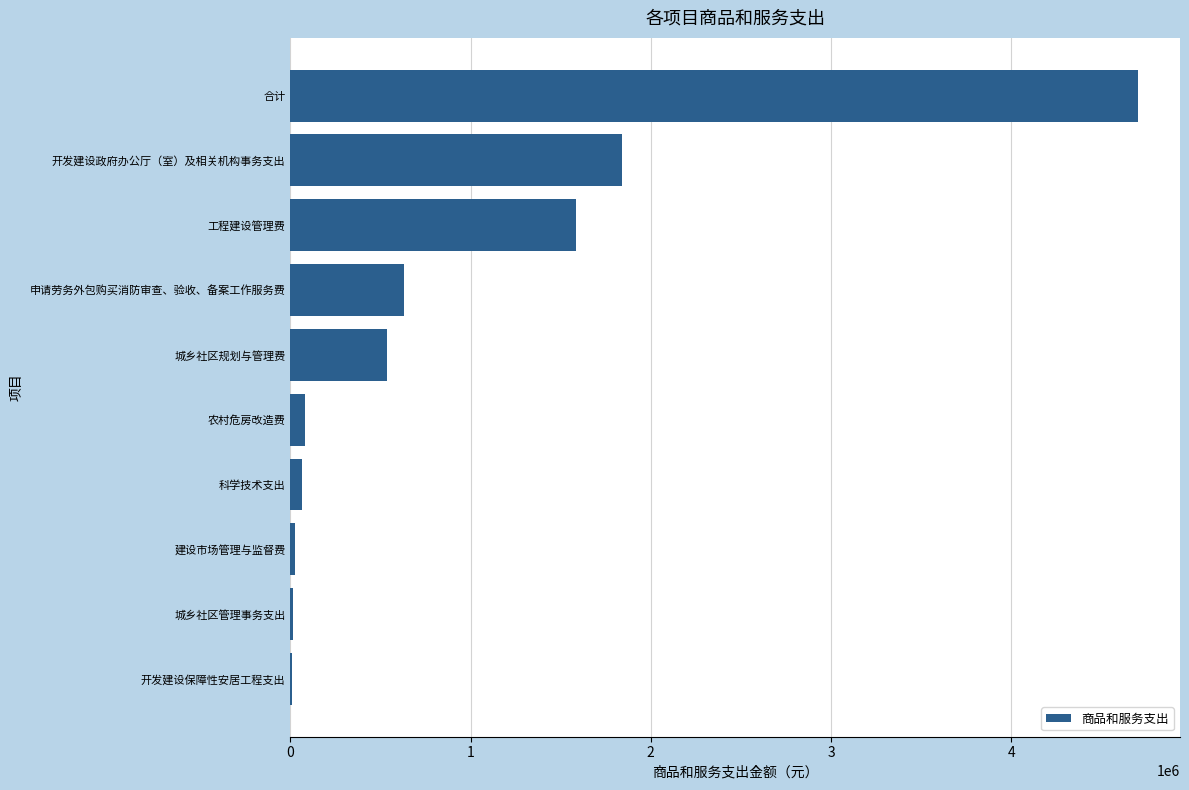

What is the sum of all values?

9481633.1